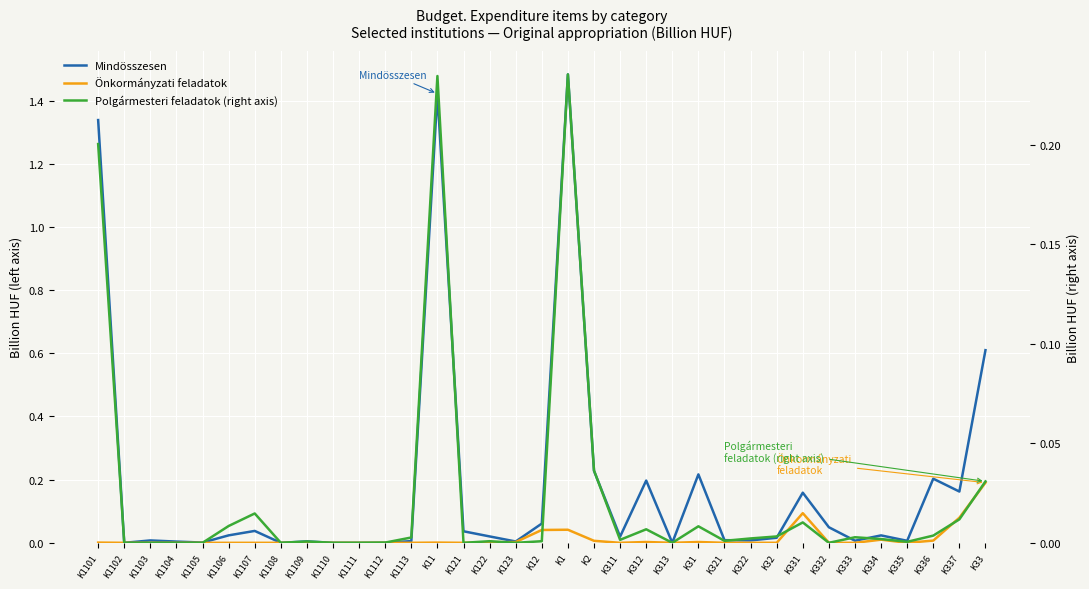

Where is the first local minimum for Mindösszesen?

K1102